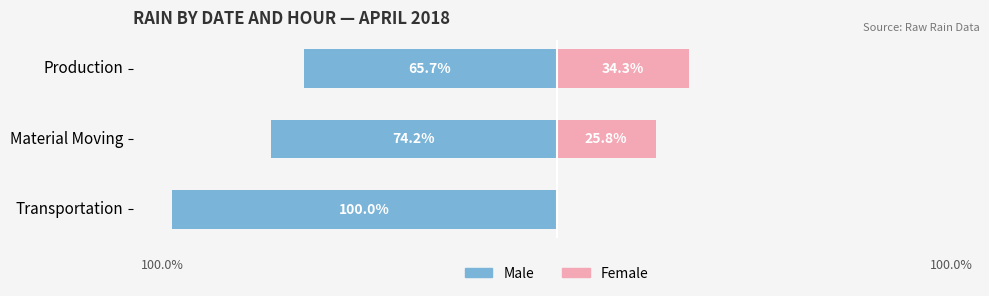

True or false: Male has a value of -74.2 at Material Moving.

True